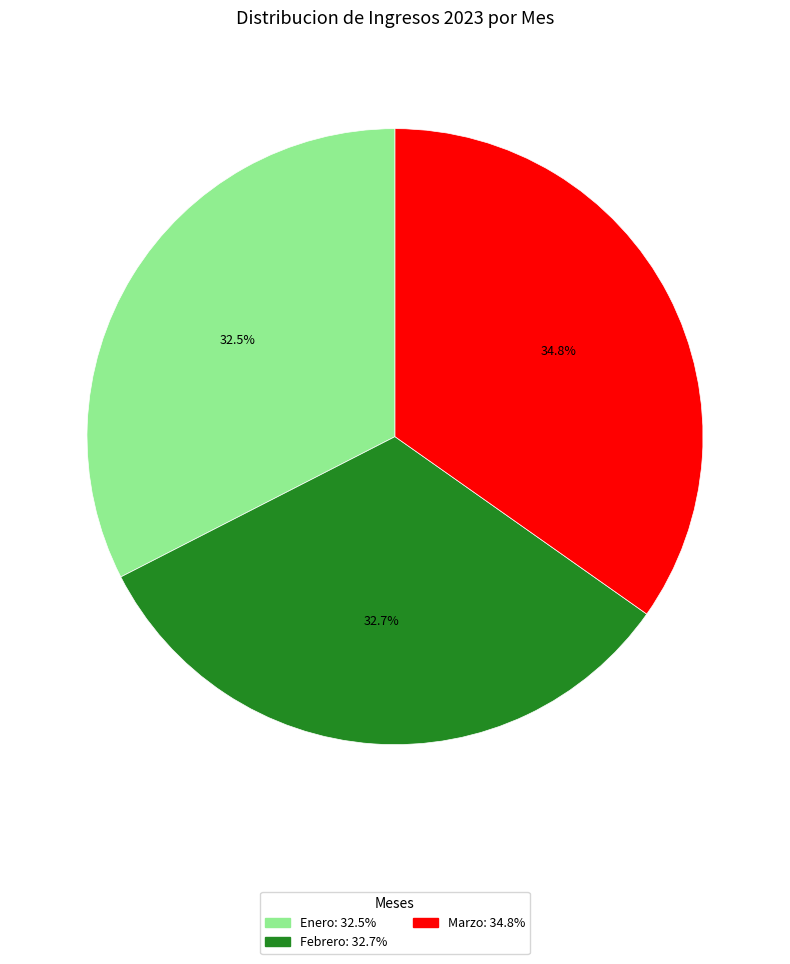

Does Enero account for over 50% of the chart?

No